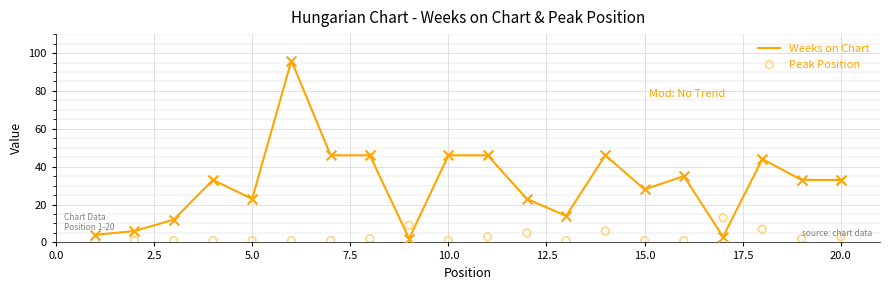

At how many categories does at least one series exceed 15?

14